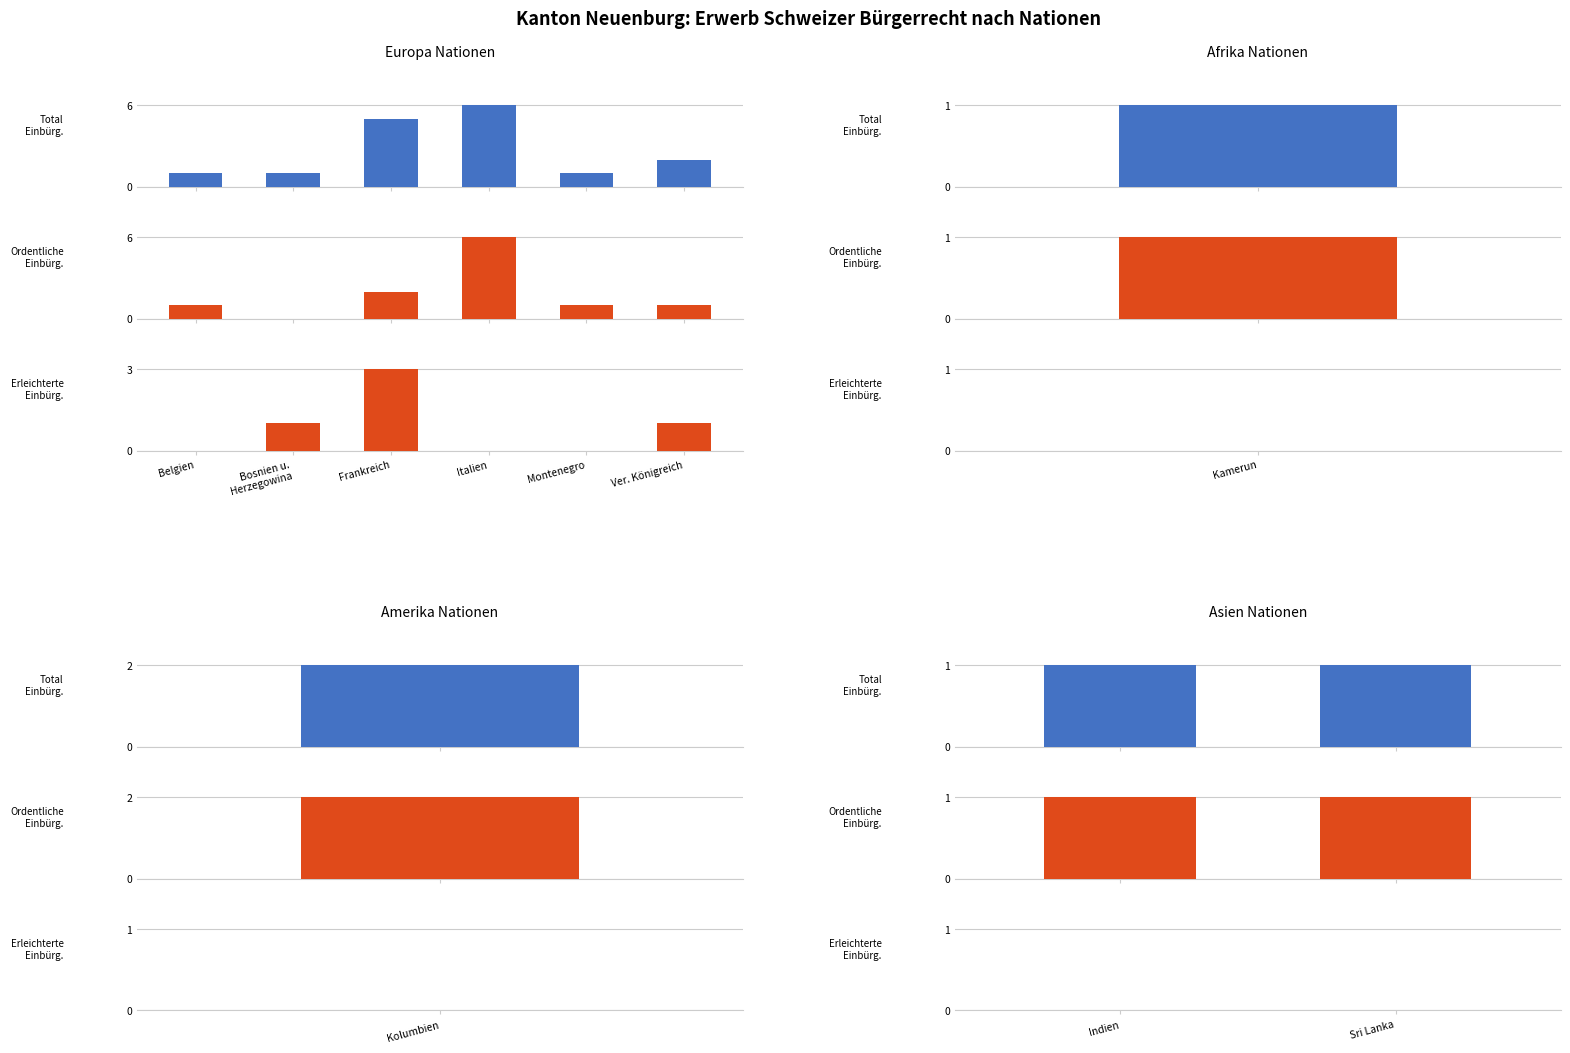

How many distinct data groups are displayed?

3